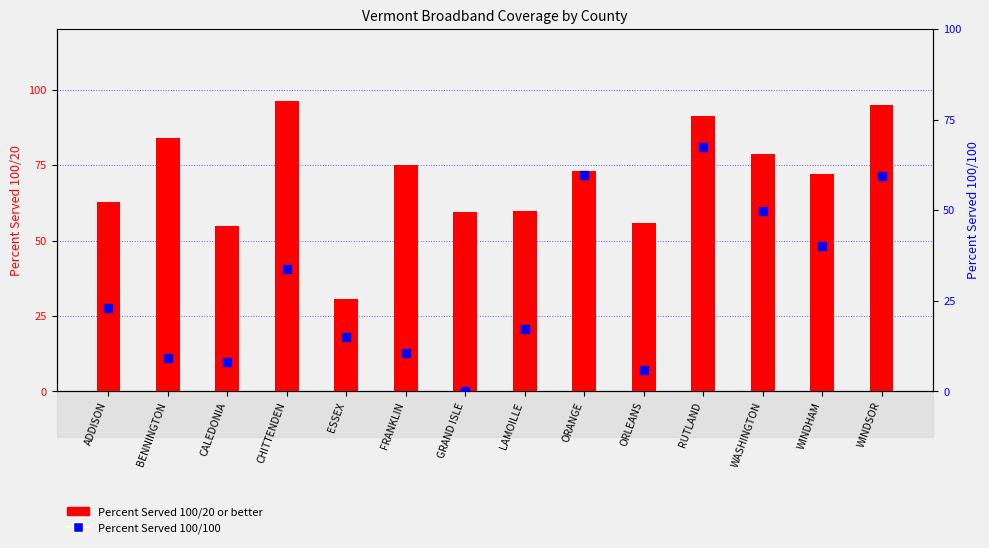

Which series contains the lowest Y value?

Percent Served 100/100